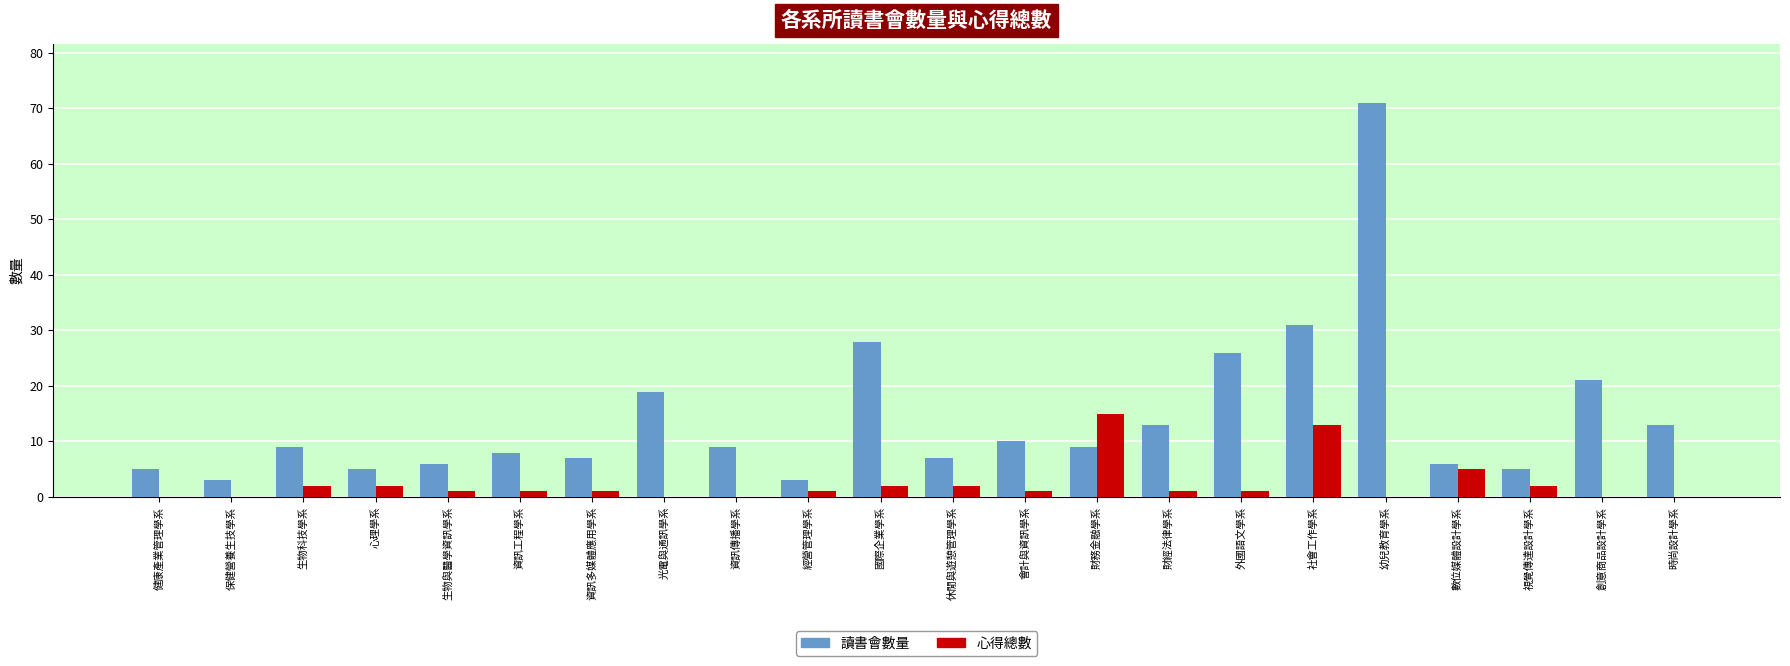

What is the sum of all 心得總數 values?

50